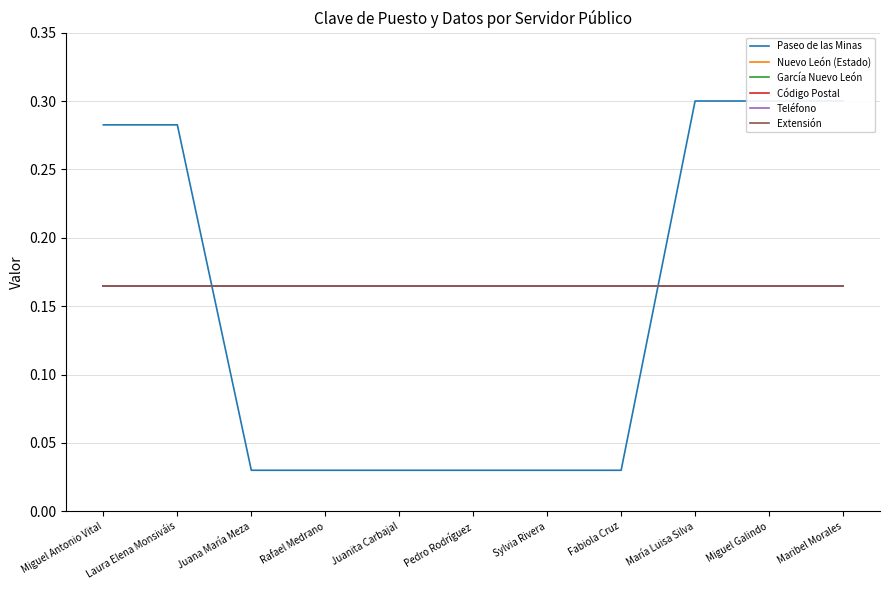

Rank the series by their maximum value, from highest to lowest.

Paseo de las Minas, Nuevo León (Estado), García Nuevo León, Código Postal, Teléfono, Extensión